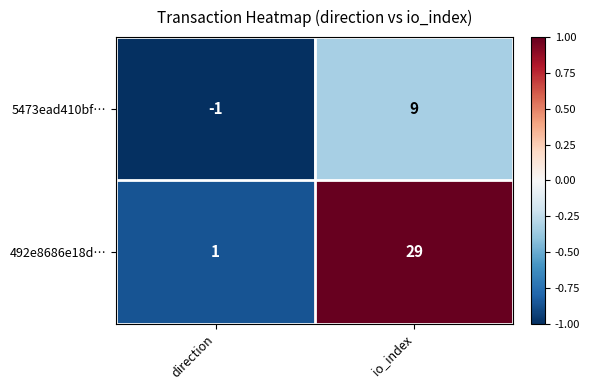

At io_index, list the series in order from largest to smallest.

492e8686e18d…, 5473ead410bf…